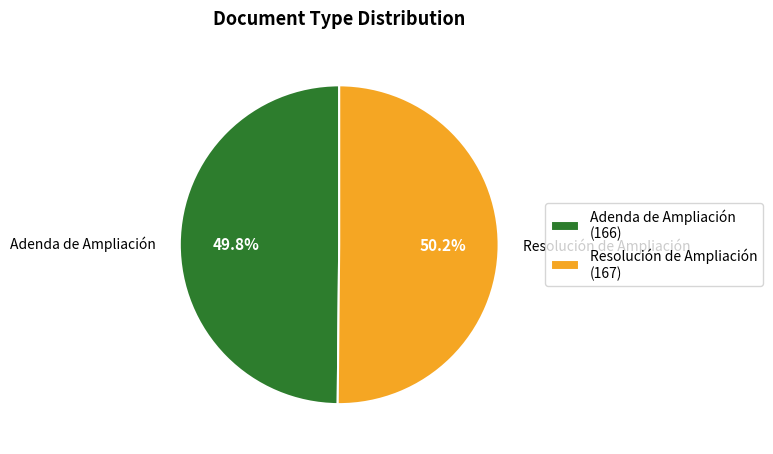

Is there any slice that represents more than half of the pie?

Yes